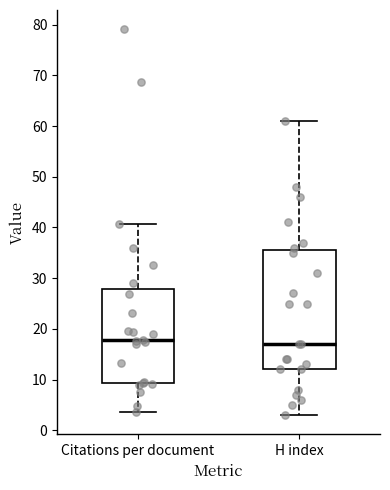

Reading left to right, read every box against the y-axis: the position of its median line, the range the box covers, and the ends of its whiskers. The values are not printed on the chart, so give them approximately, as read against the axis.

Citations per document: median 18, box 9 to 28, whiskers 4 to 41
H index: median 17, box 12 to 36, whiskers 3 to 61